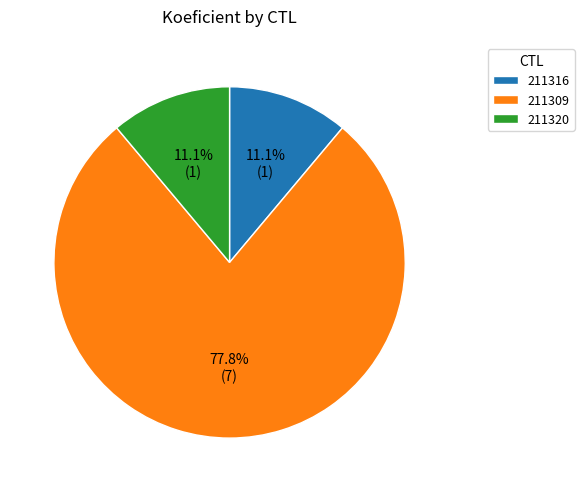

Does 211309 account for over 50% of the chart?

Yes